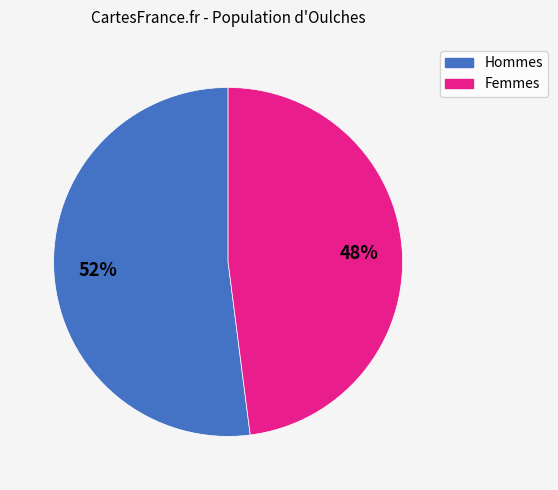

To the nearest percent, what is the average slice percentage?

50%